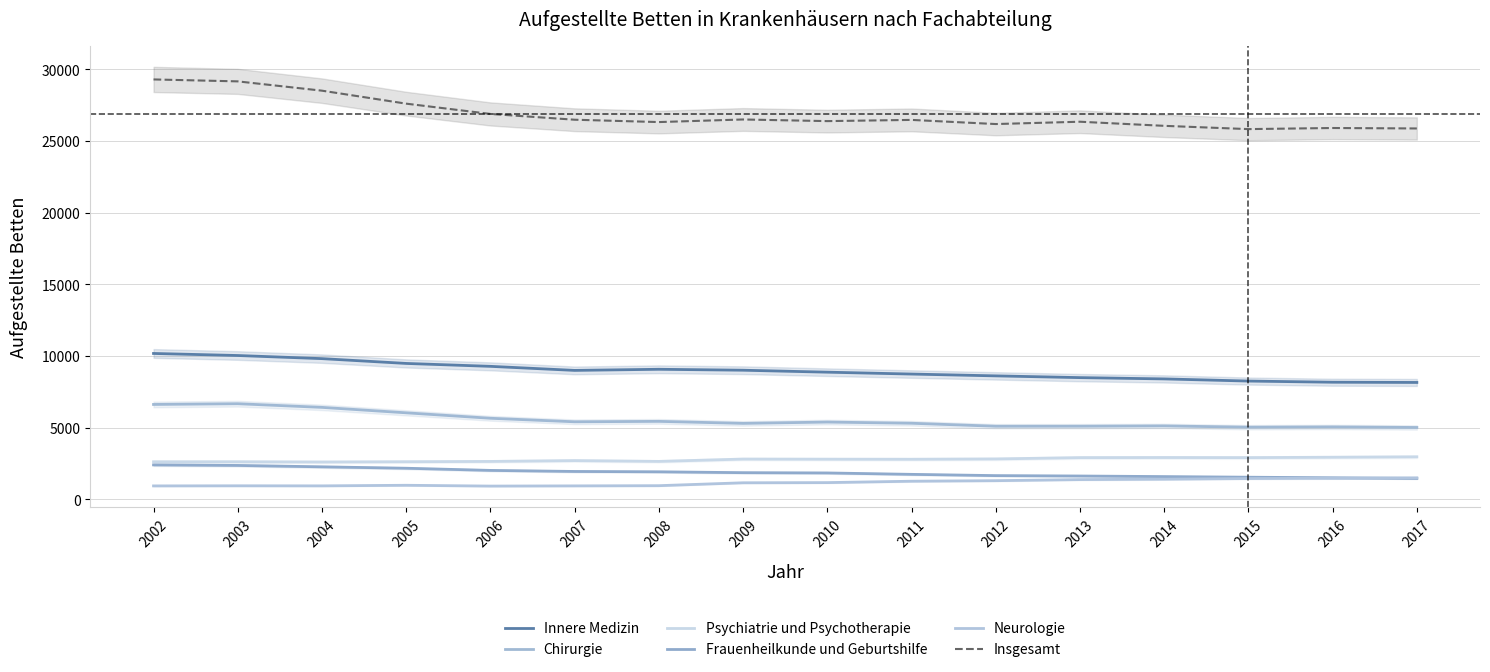

In Neurologie, how many points are higher than both neighbors (excluding endpoints)?

2